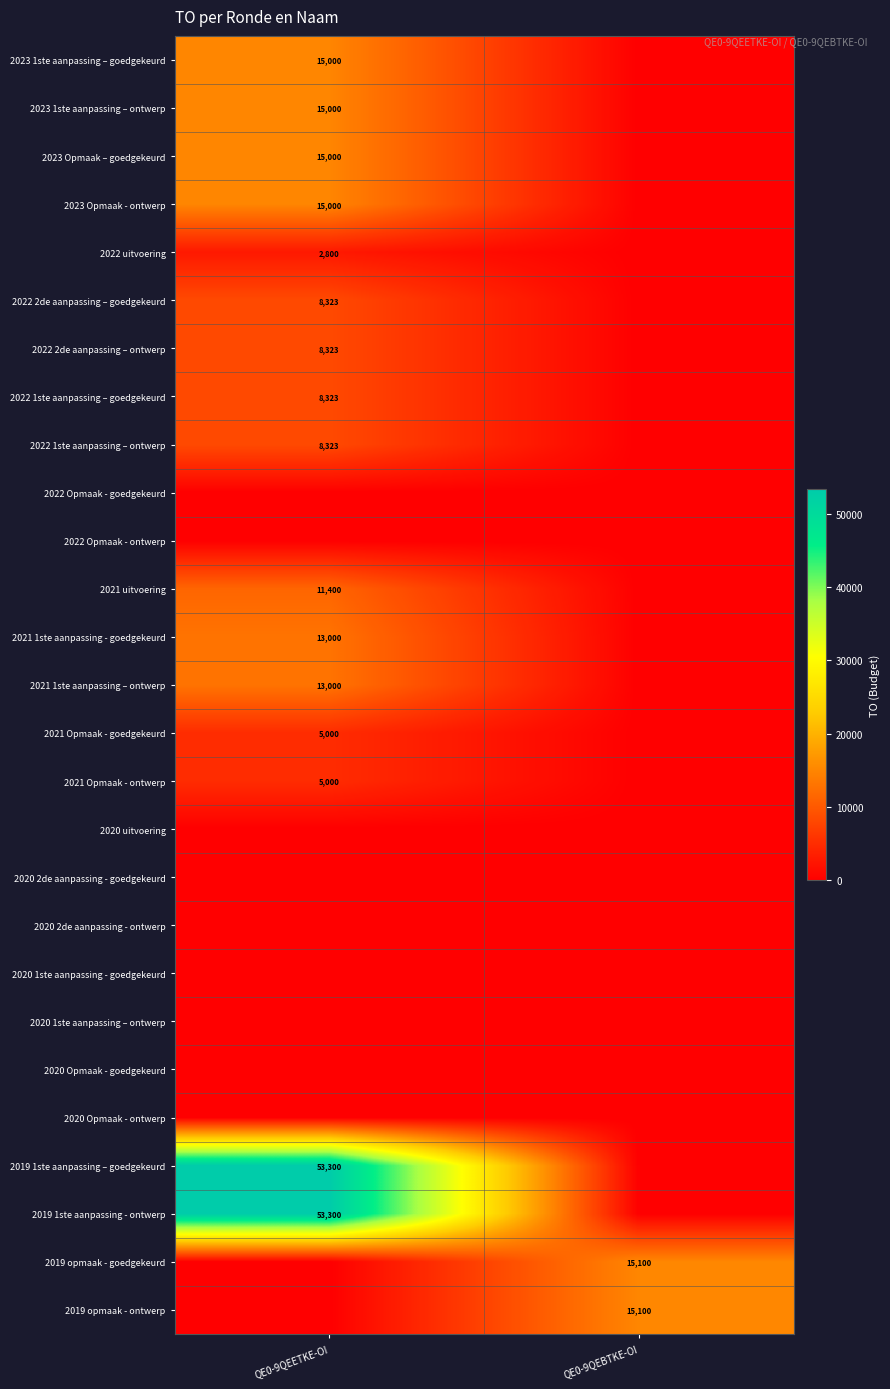

The value of 2022 2de aanpassing – ontwerp at QE0-9QEETKE-OI is 12813. True or false?

False